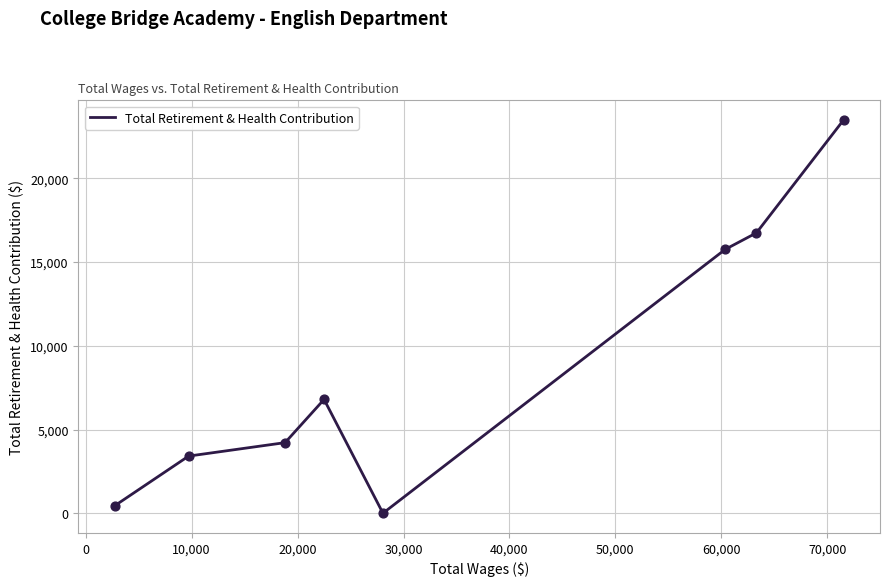

What is the greatest value displayed?

23486